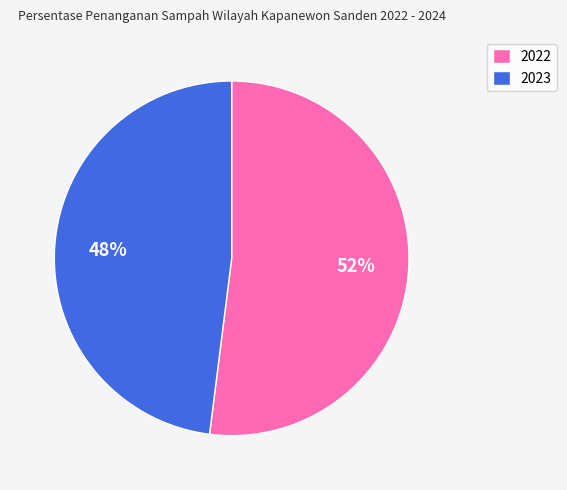

Is it true that 2022 is 62% of the pie?

False